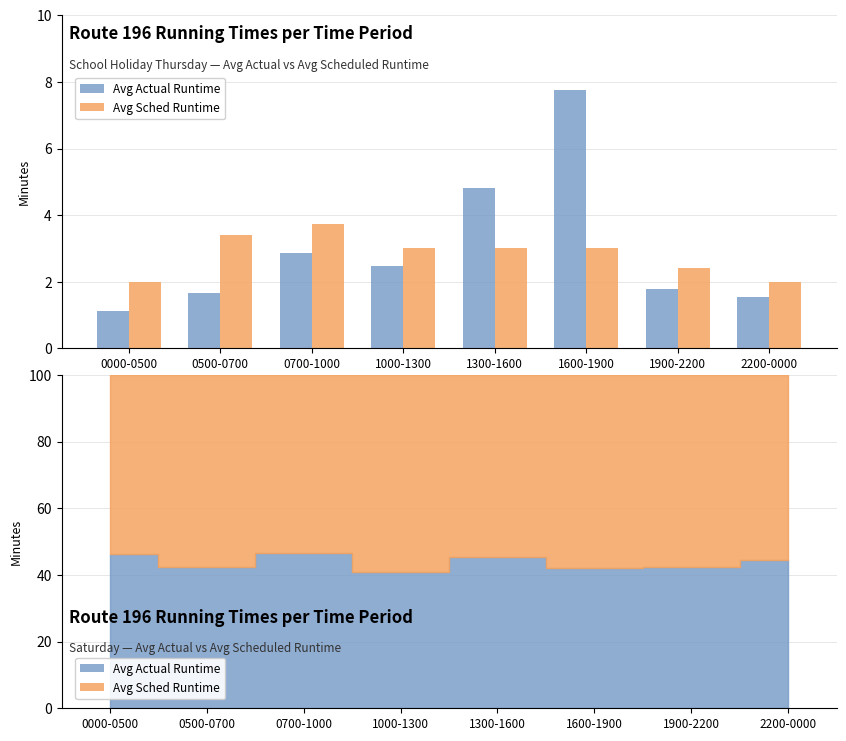

At which label does Avg Sched Runtime first exceed 3?

0500-0700